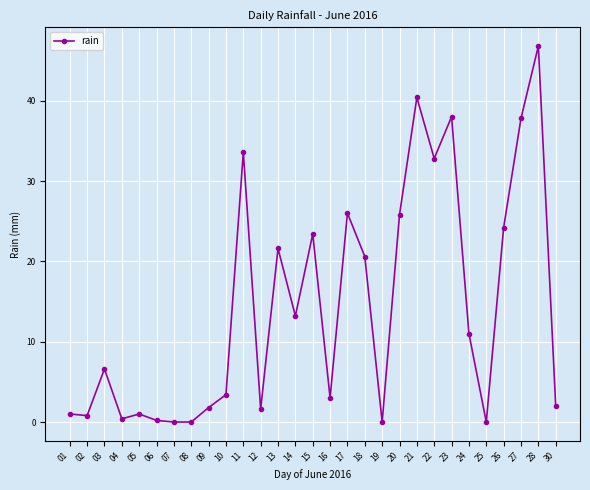

What is the maximum value shown in the chart?

46.8